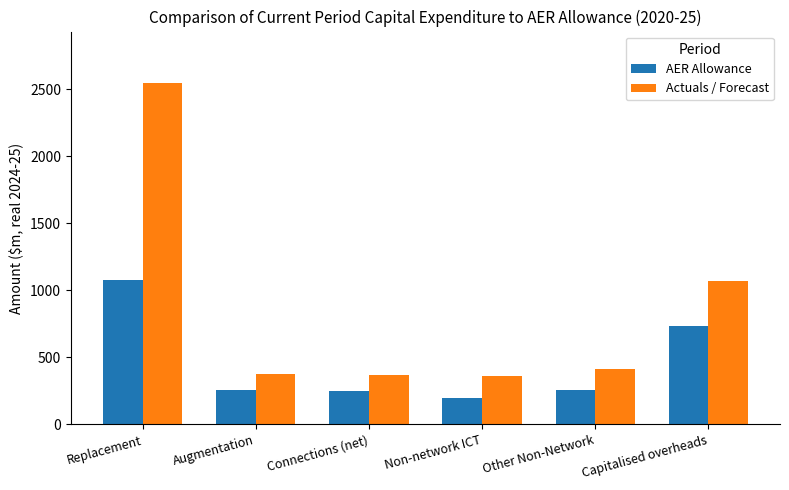

Does the chart contain stacked bars?

No